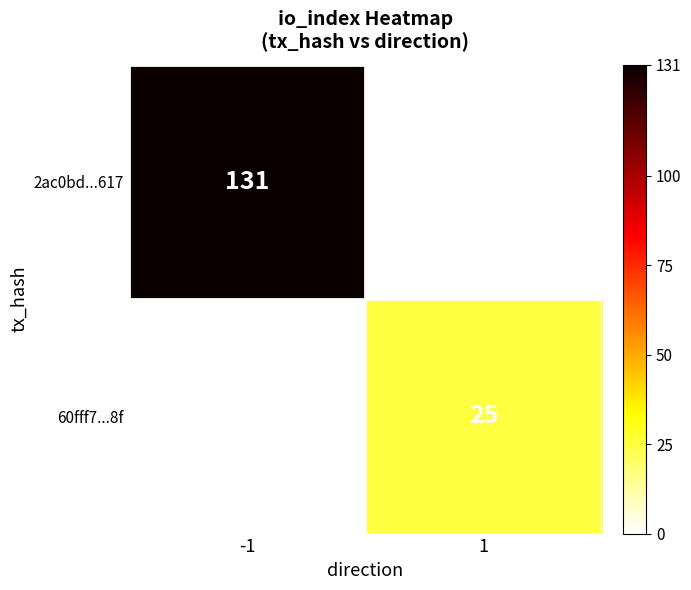

At which category is the sum across all series the highest?

-1